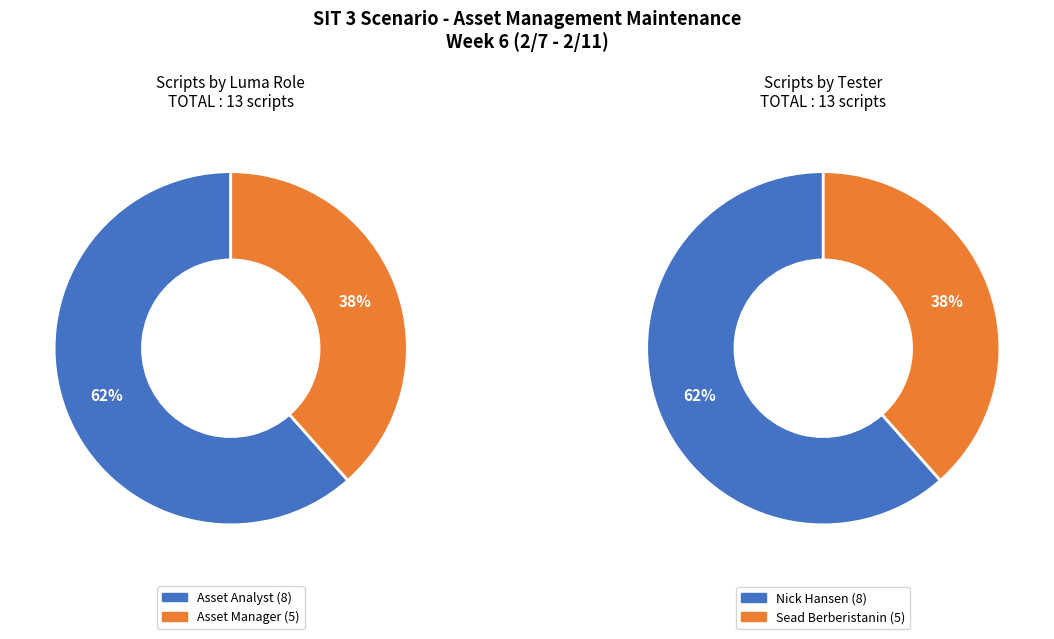

Rank the categories by value from lowest to highest.

Asset Manager, Asset Analyst